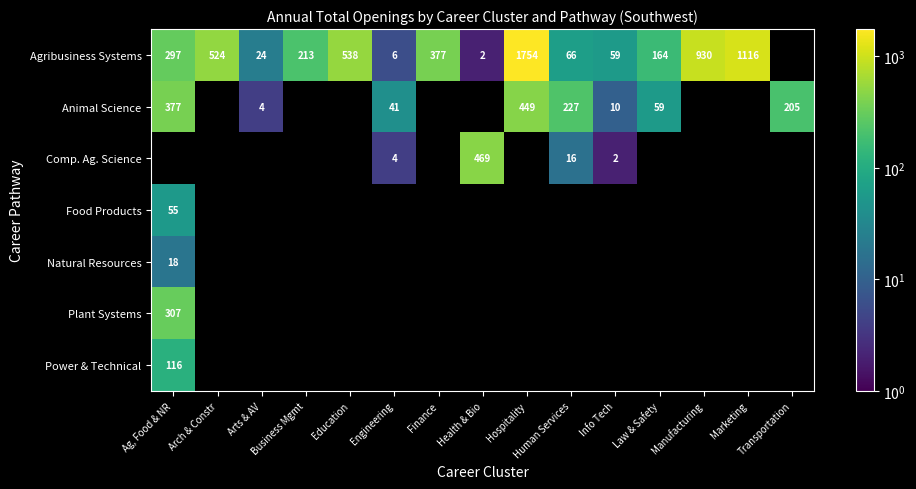

Is it true that Animal Science equals 165 at Hospitality?

False